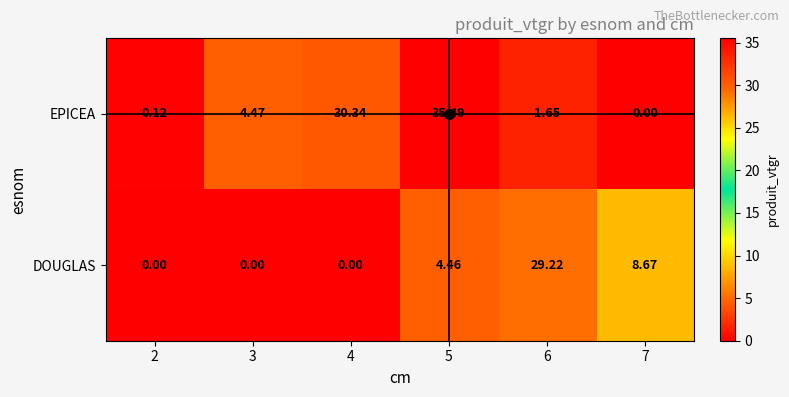

List the series in order of their overall mean, lowest first.

DOUGLAS, EPICEA